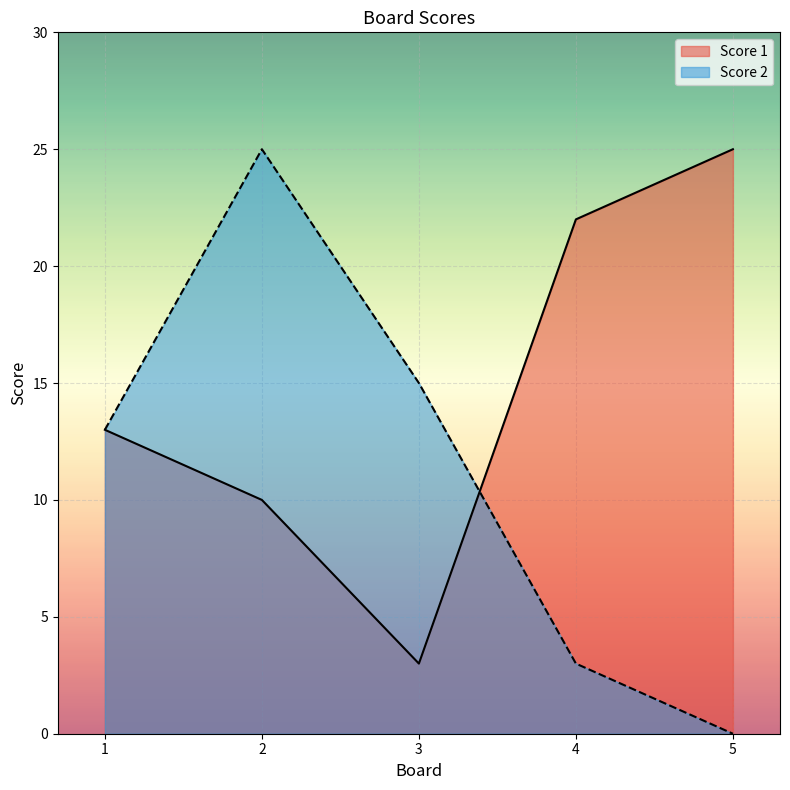

What is the maximum value shown in the chart?

25